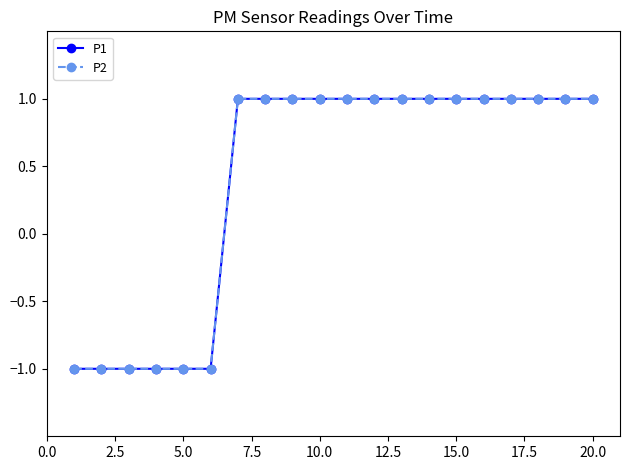

Reading left to right, list all the values displayed in this chart.

P1: -1	-1	-1	-1	-1	-1	1	1	1	1	1	1	1	1	1	1	1	1	1	1
P2: -1	-1	-1	-1	-1	-1	1	1	1	1	1	1	1	1	1	1	1	1	1	1